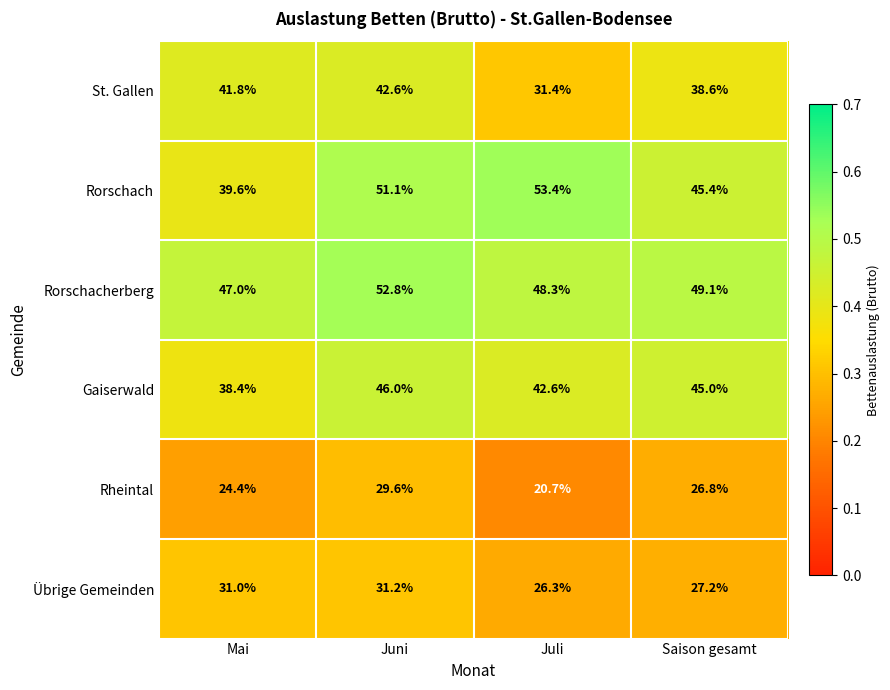

List the series in order of their peak value, highest first.

Rorschach, Rorschacherberg, Gaiserwald, St. Gallen, Übrige Gemeinden, Rheintal